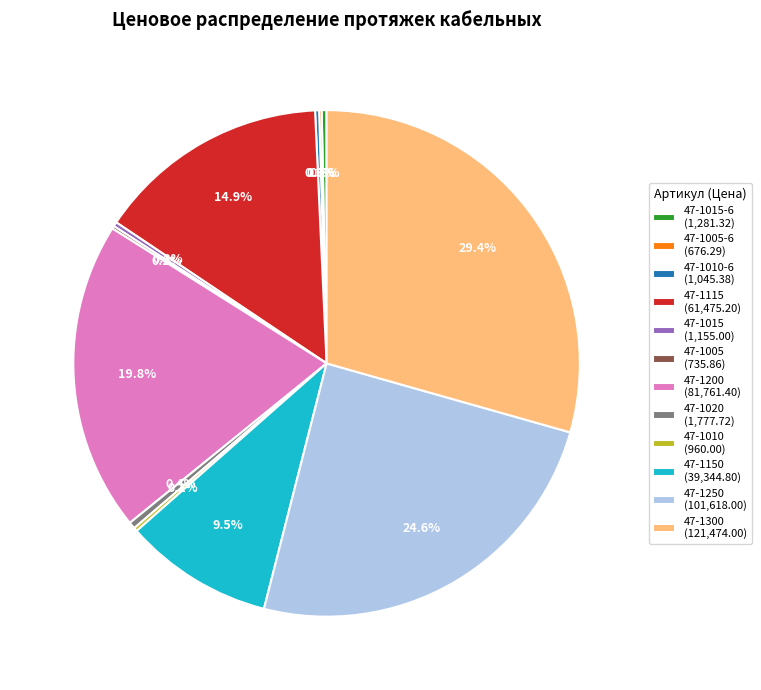

Which has a higher value, 47-1200 (81,761.40) or 47-1300 (121,474.00)?

47-1300 (121,474.00)